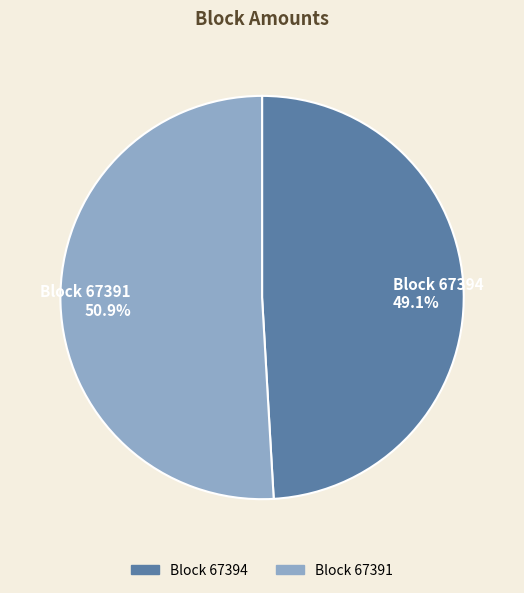

Does any single category account for the majority?

Yes